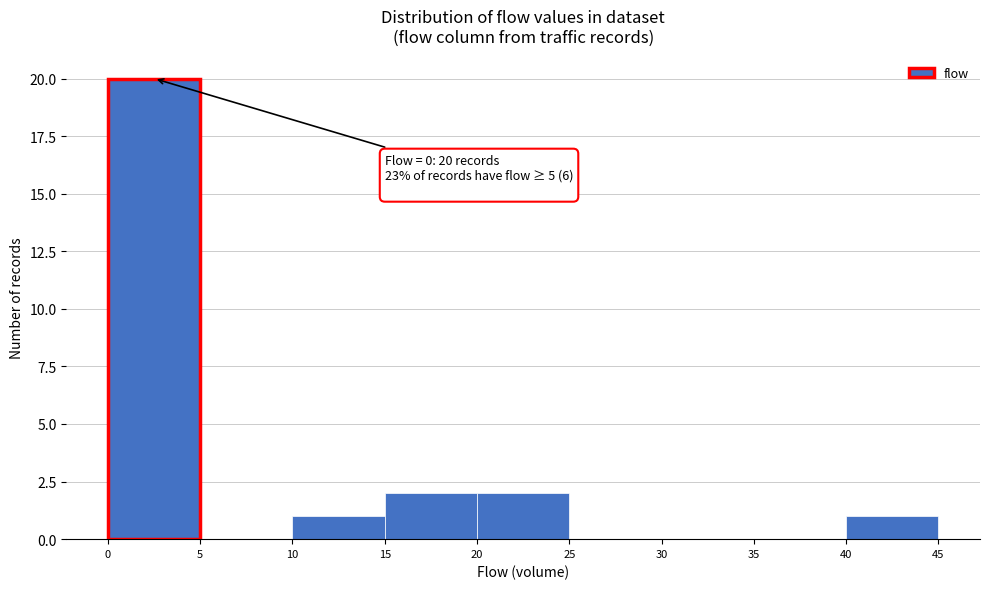

Which range on the x-axis has the tallest bar?

0 to 5